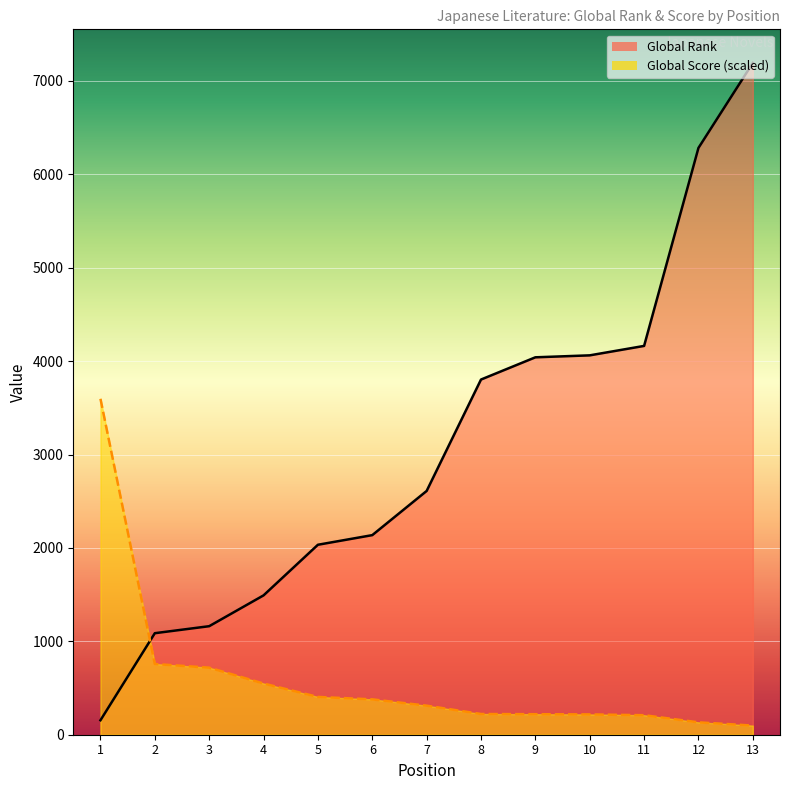

Which category has the highest value in the Global Rank series?

13